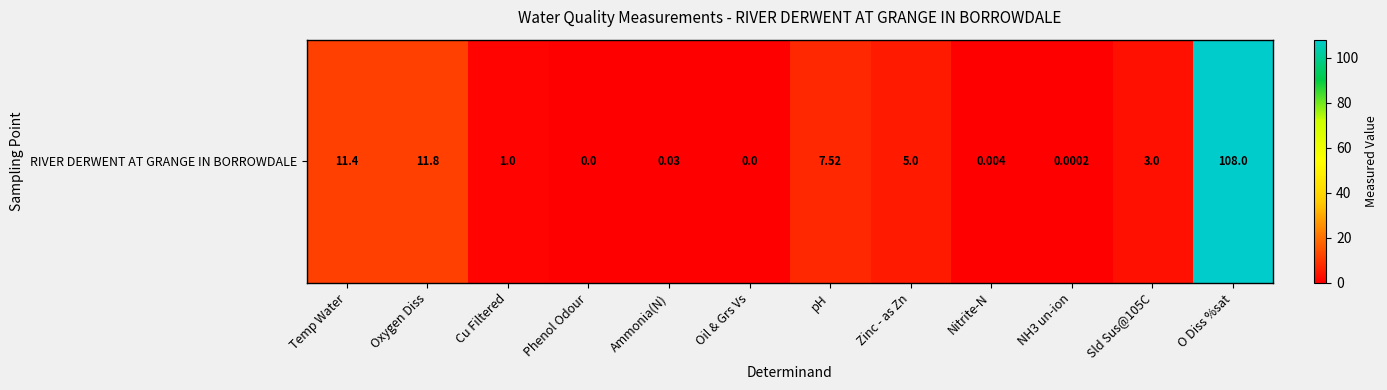

Reading left to right, what are all the values shown in this chart?

11.4	11.8	1.0	0.0	0.0	0.0	7.5	5.0	0.0	0.0	3.0	108.0